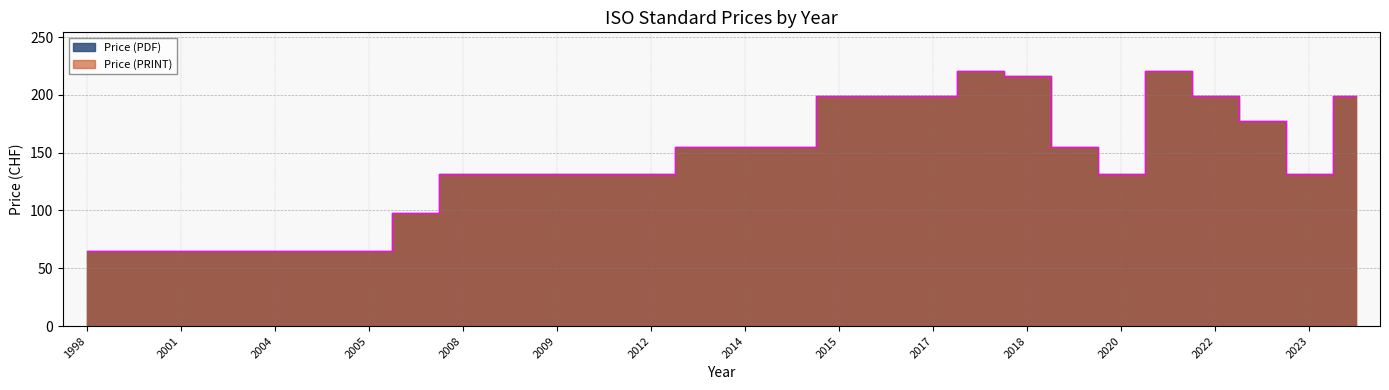

Which category has the lowest value in the Price (PDF) series?

1998